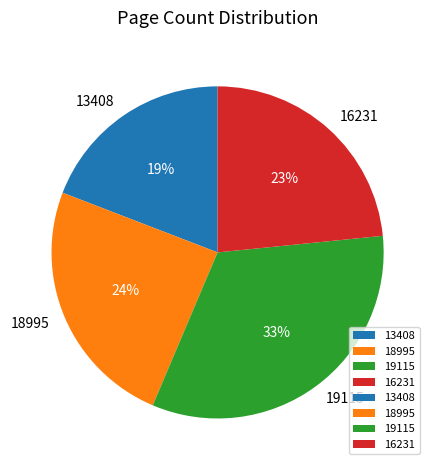

Which category has the smallest portion of the pie?

13408